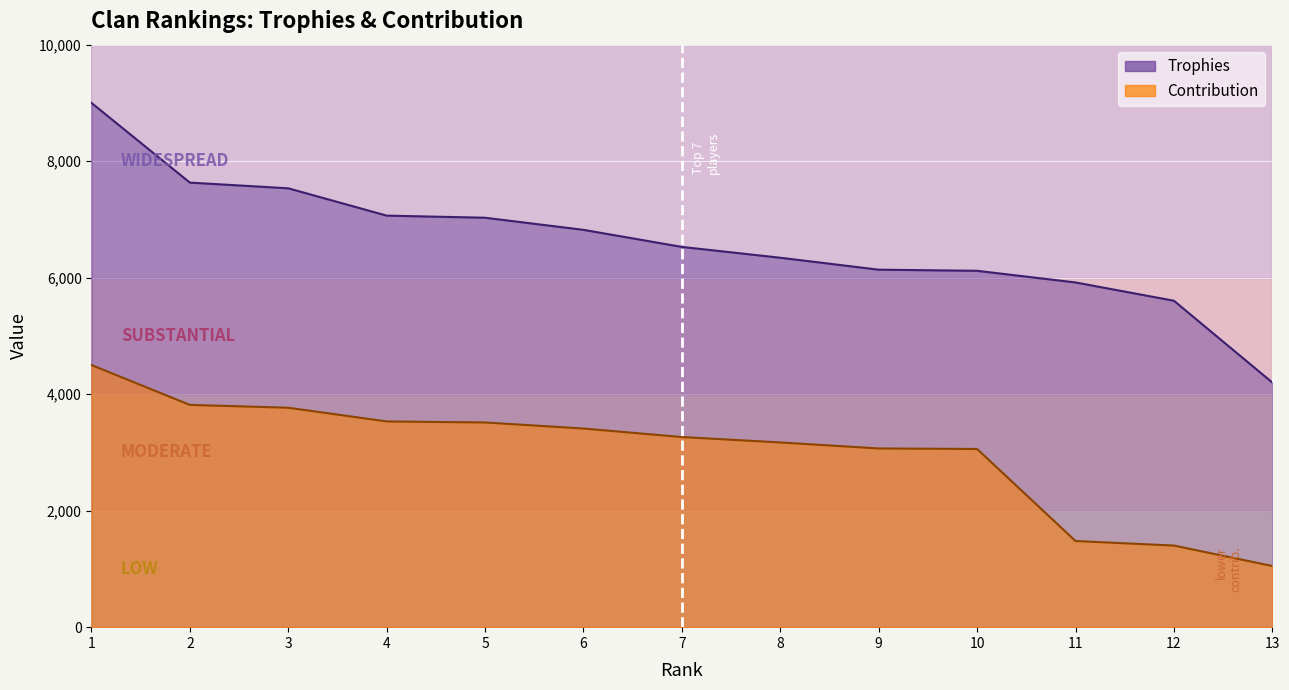

Which series has the widest spread of values?

Trophies